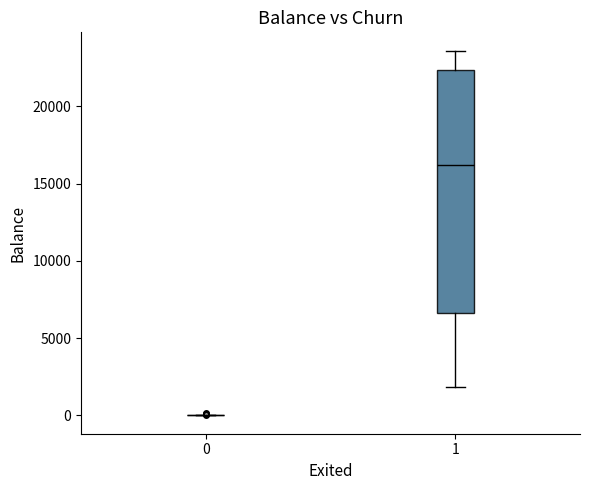

Which box is the tallest, from its lower edge to its upper edge?

1